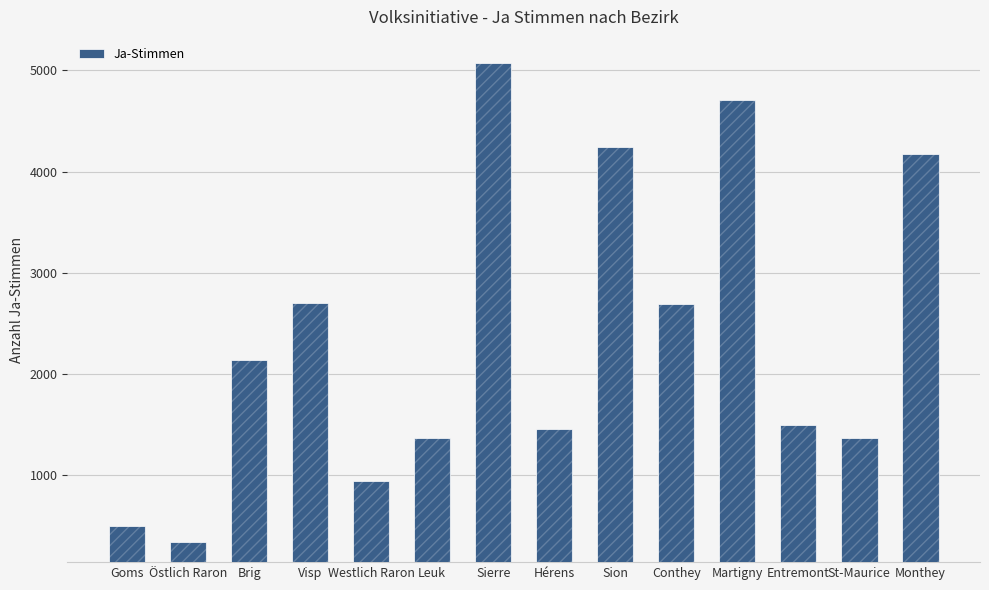

Approximately how many times larger is the value at Hérens compared to Entremont?

1.0